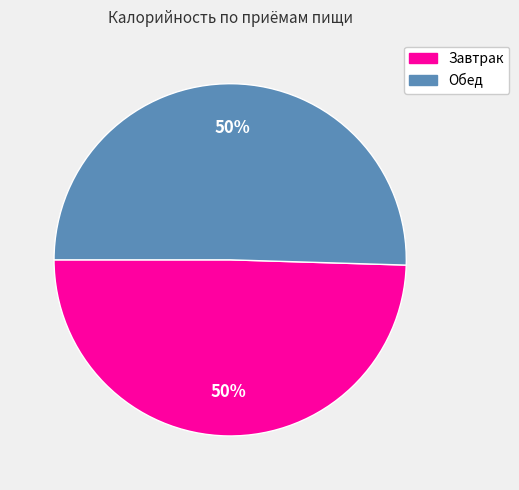

Is the sum of Обед and Завтрак greater than half?

Yes